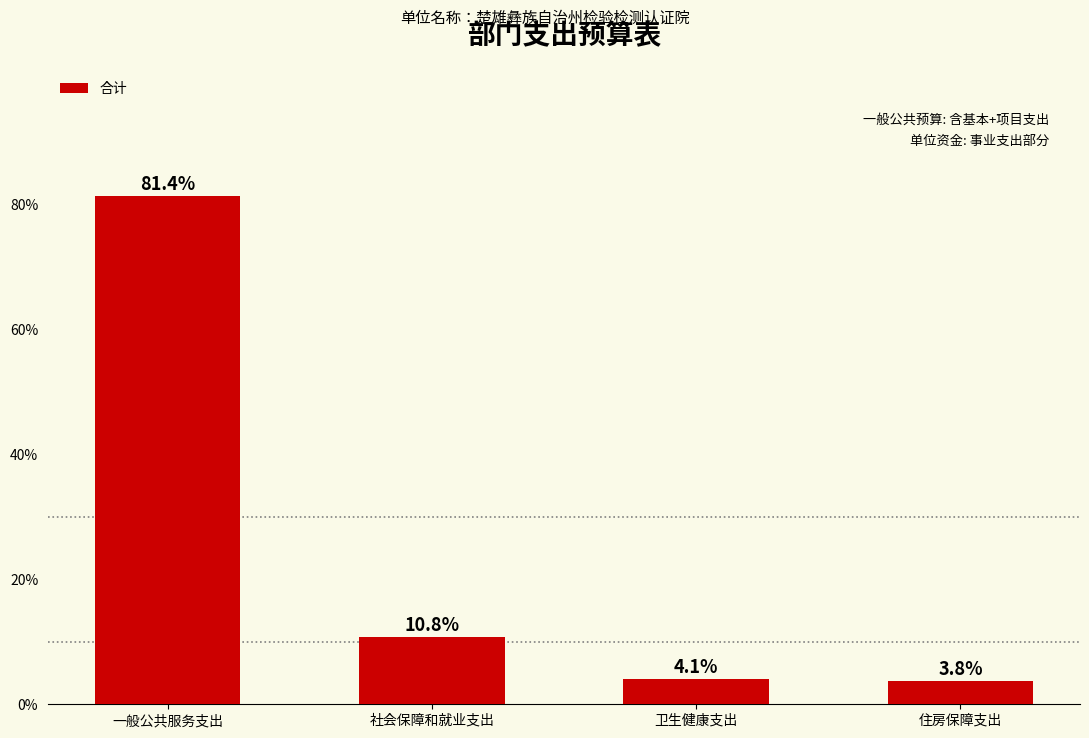

The value at 卫生健康支出 is 4.1. True or false?

True